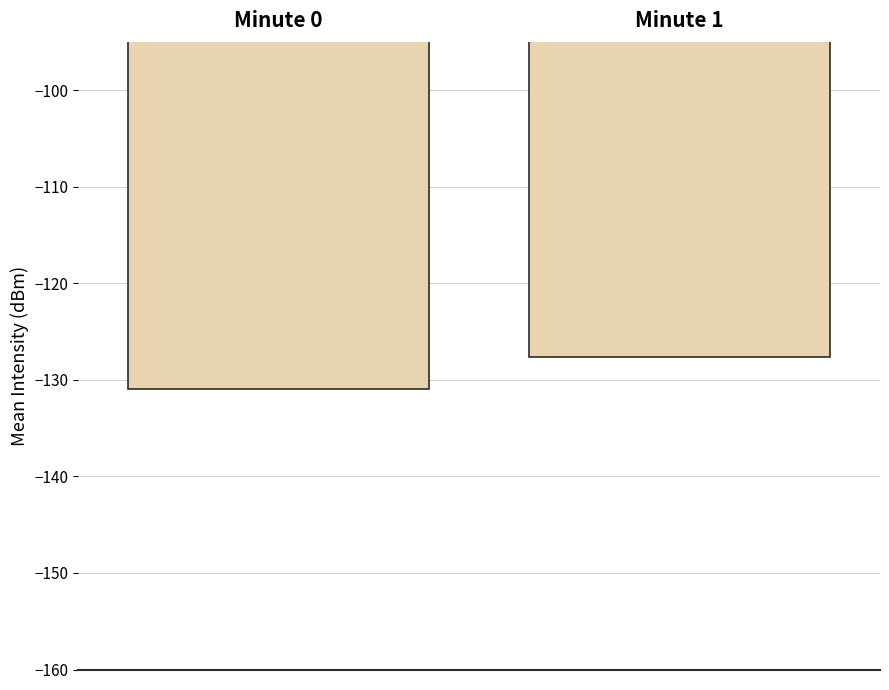

Between Minute 0 and Minute 1, which is larger?

Minute 1